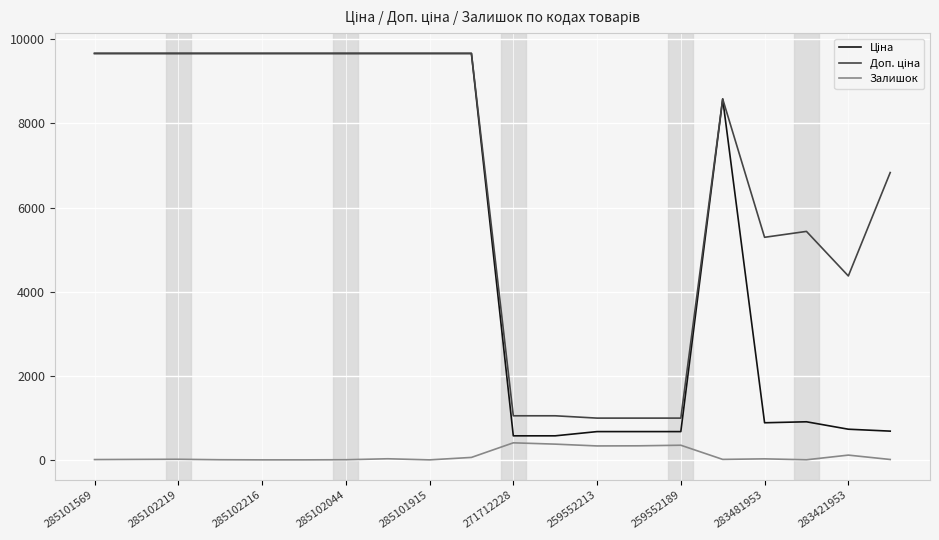

Is this an area chart (filled region under the line)?

No